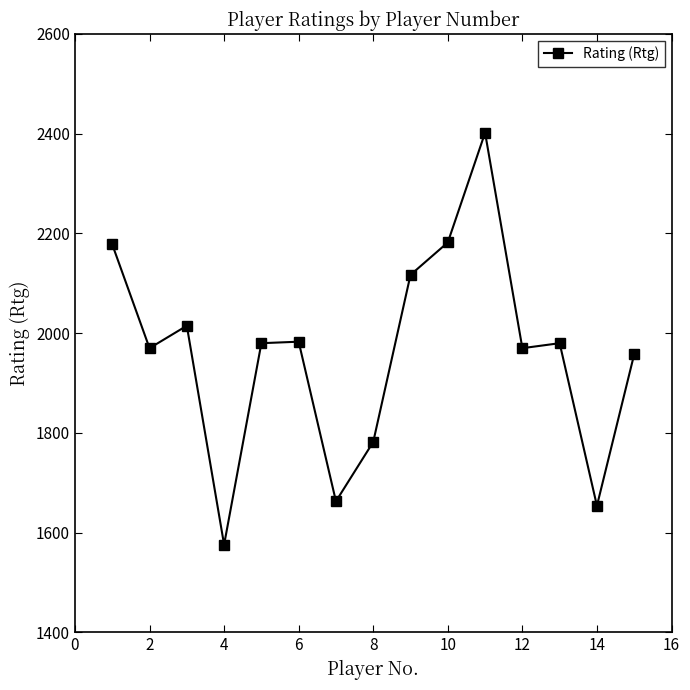

True or false: there are more than 1 points higher than both neighbors.

True